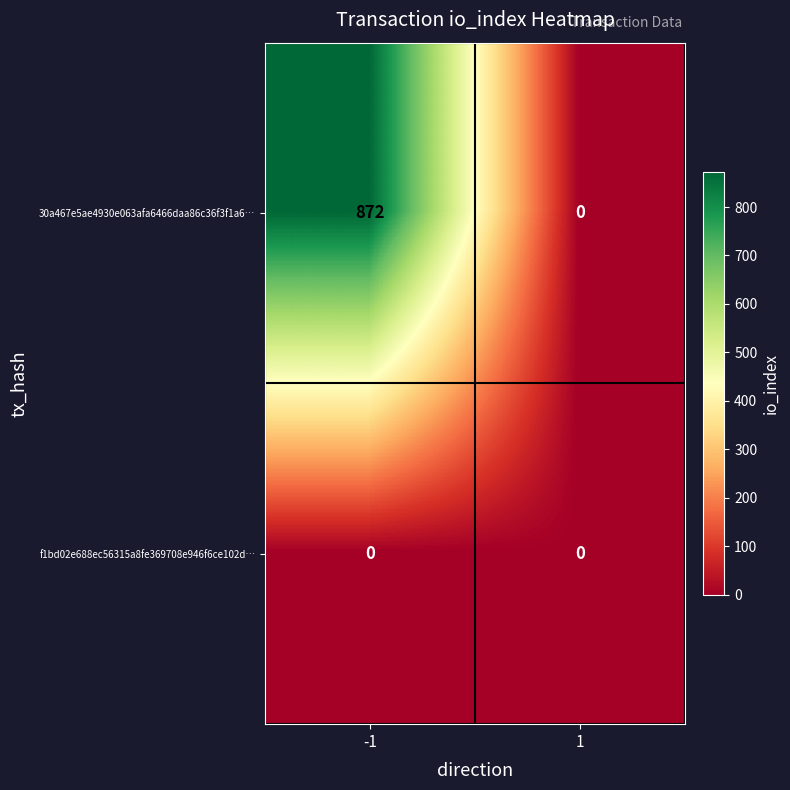

The 30a467e5ae4930e063afa6466daa86c36f3f1a6… series shows 0 at 1. True or false?

True